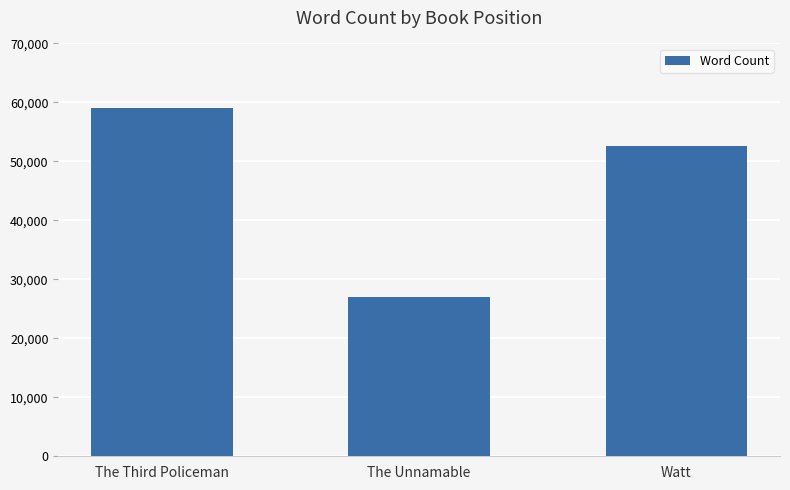

At which label is the value closest to 43000?

Watt